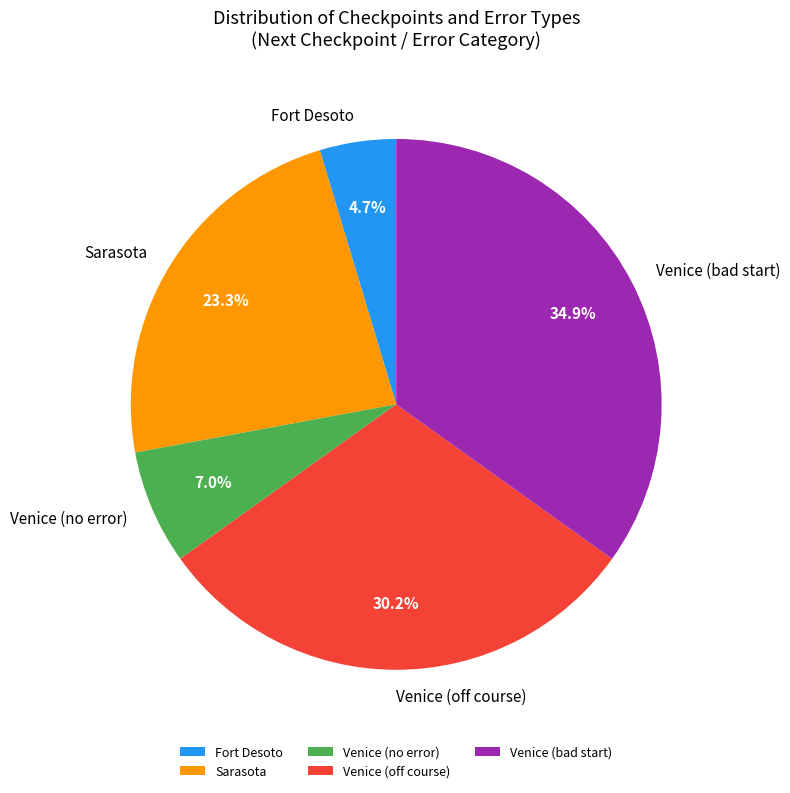

How many slices are in this pie chart?

5